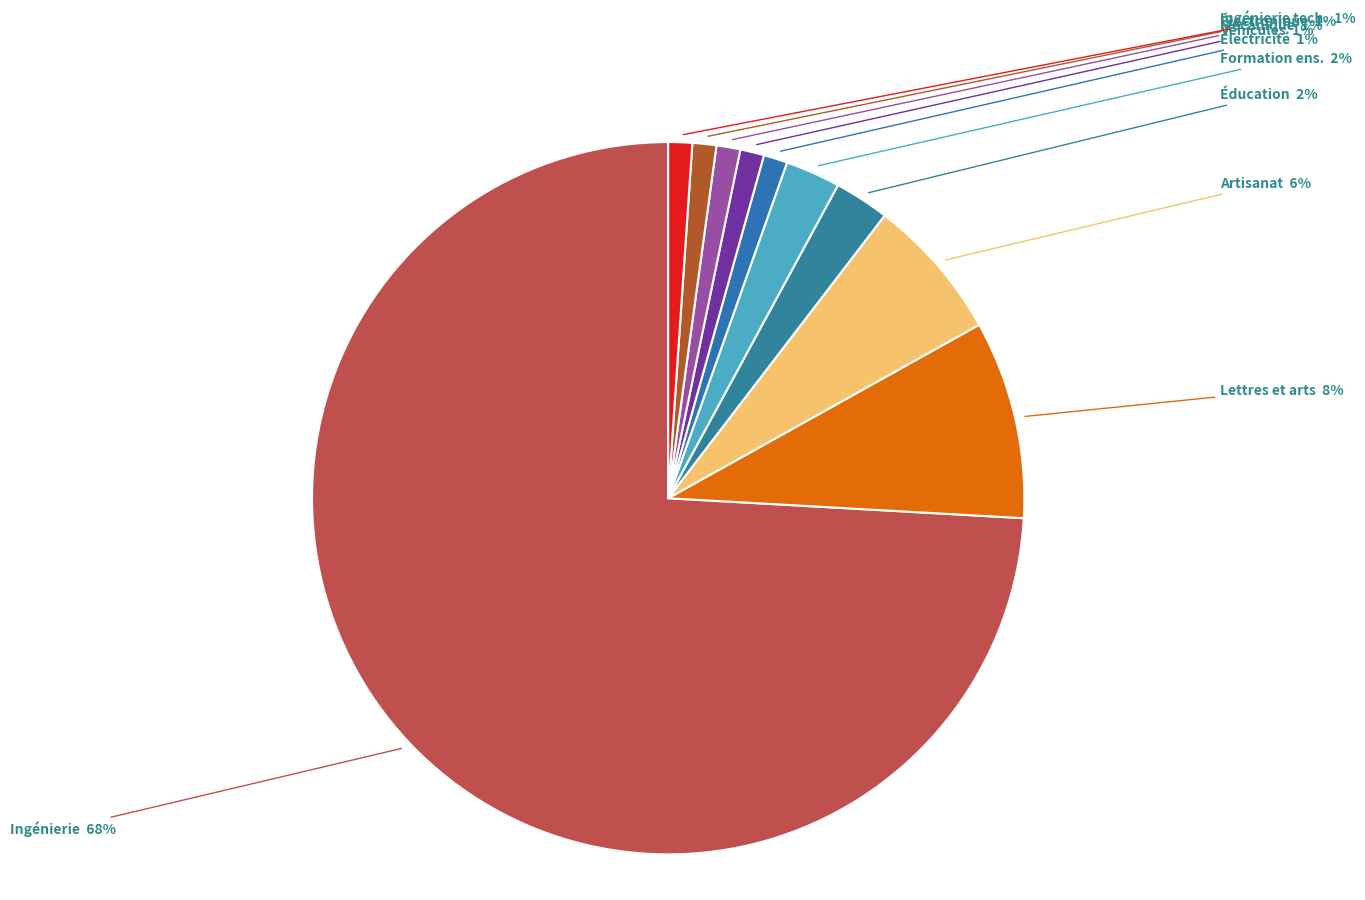

To the nearest percent, what portion does Artisanat represent?

7%